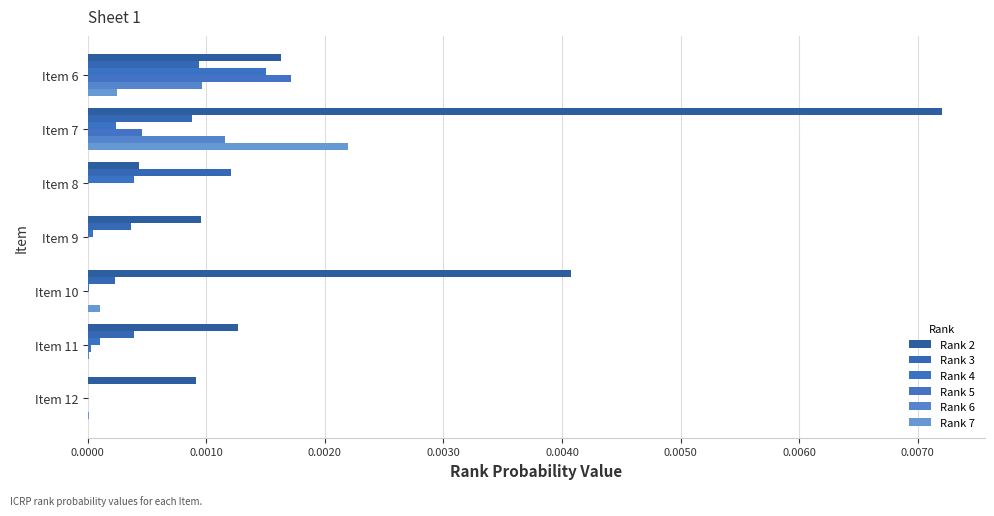

Reading left to right, extract all data points from this chart.

Rank 2: 0.0	0.0	0.0	0.0	0.0	0.0	0.0
Rank 3: 0.0	0.0	0.0	0.0	0.0	0.0	0.0
Rank 4: 0.0	0.0	0.0	0.0	0.0	0.0	0.0
Rank 5: 0.0	0.0	0.0	0.0	0.0	0.0	0.0
Rank 6: 0.0	0.0	0.0	0.0	0.0	0.0	0.0
Rank 7: 0.0	0.0	0.0	0.0	0.0	0.0	0.0